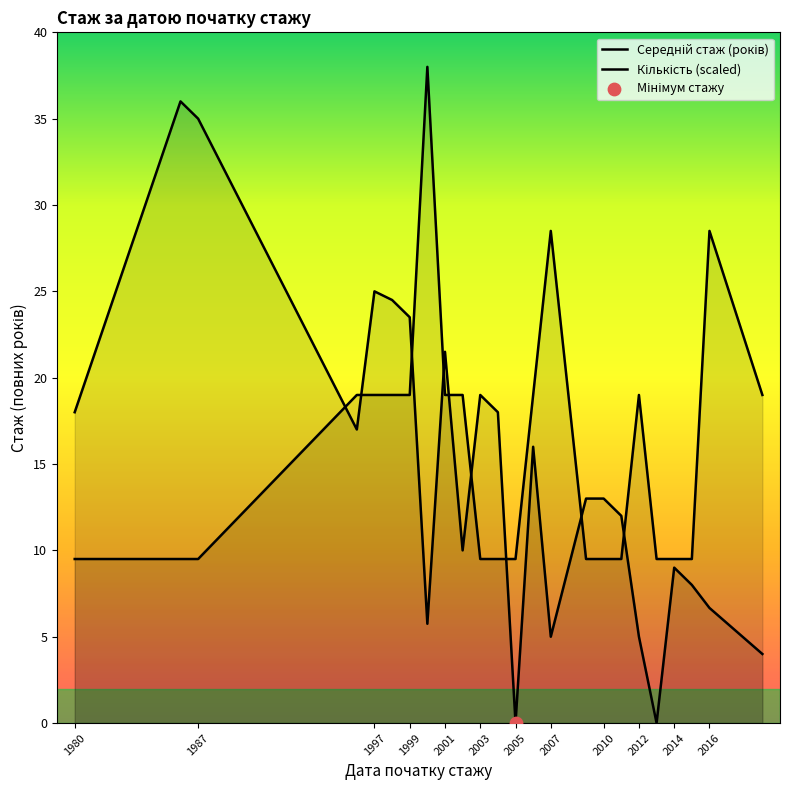

Which series has the widest spread of Y values?

Середній стаж (років)